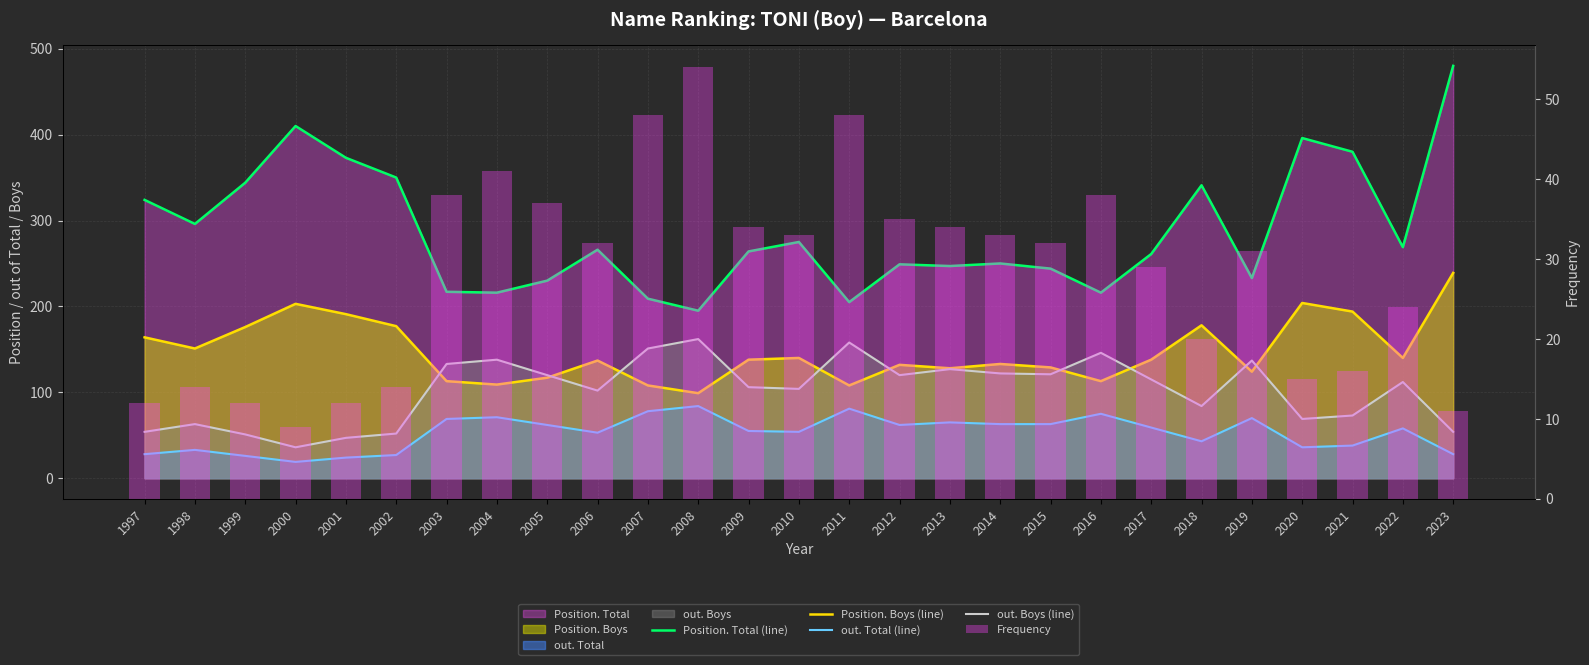

How many data points in Position. Boys (line) are above 138?

12